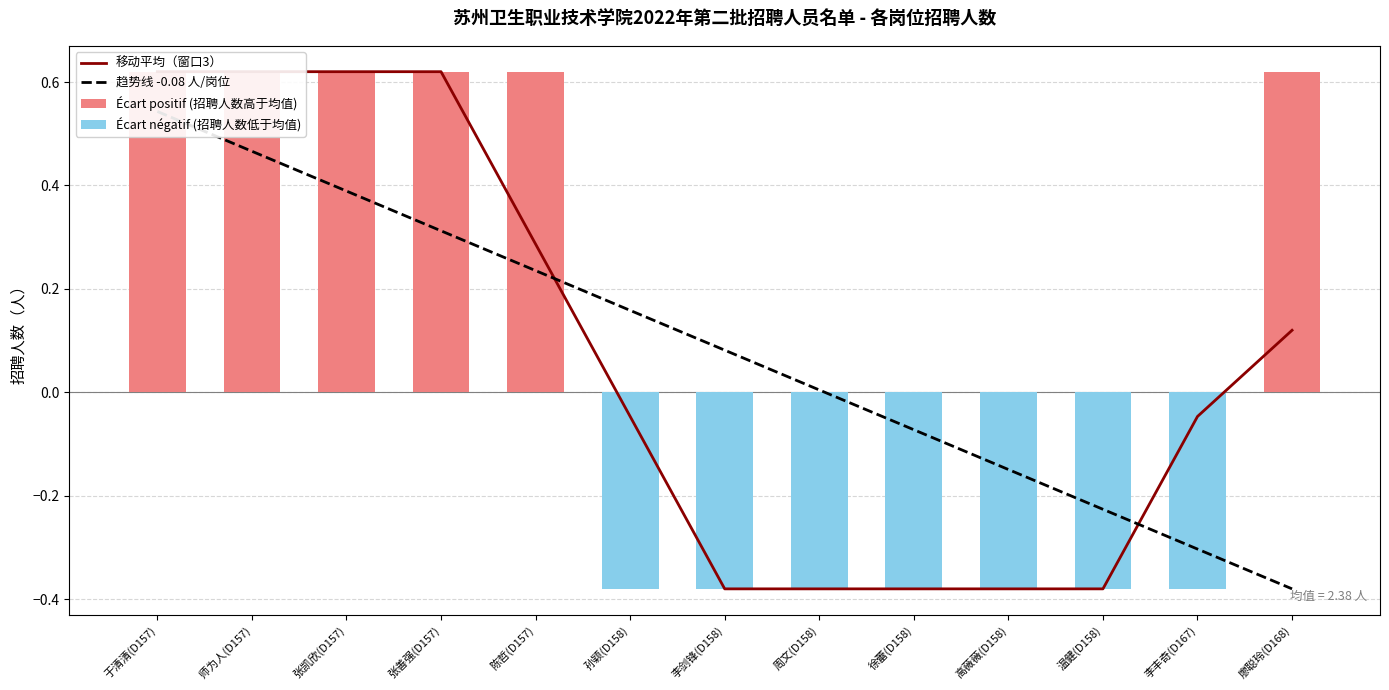

Which category has the highest value in the 趋势线 -0.08 人/岗位 series?

于清清(D157)